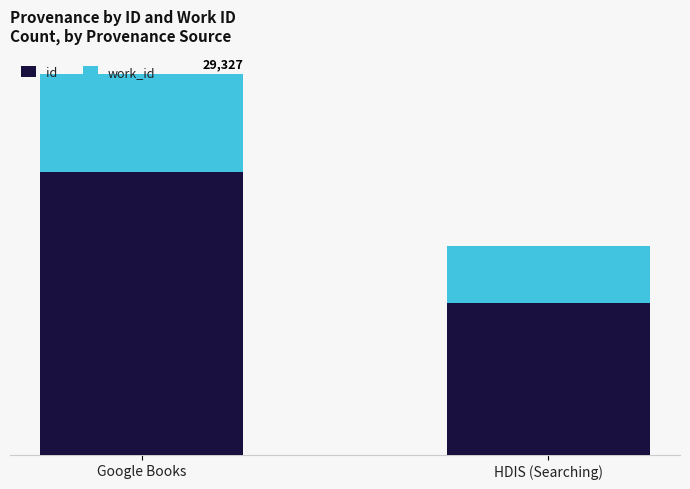

At HDIS (Searching), list the series in order from smallest to largest.

work_id, id